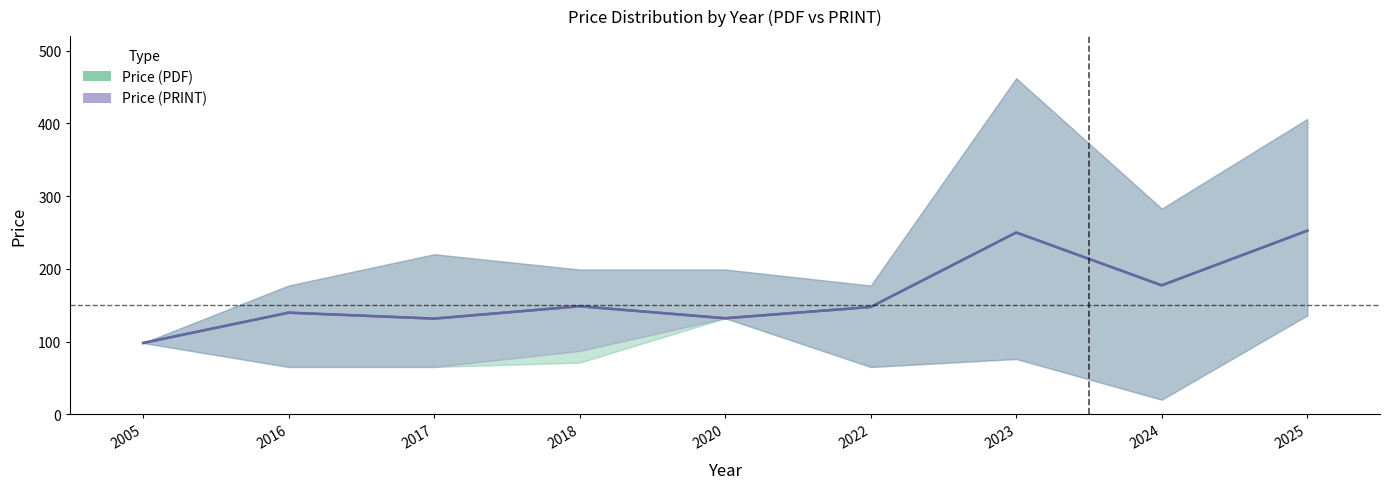

What is the value of the print_upper point at the 1st from the left?

98.0